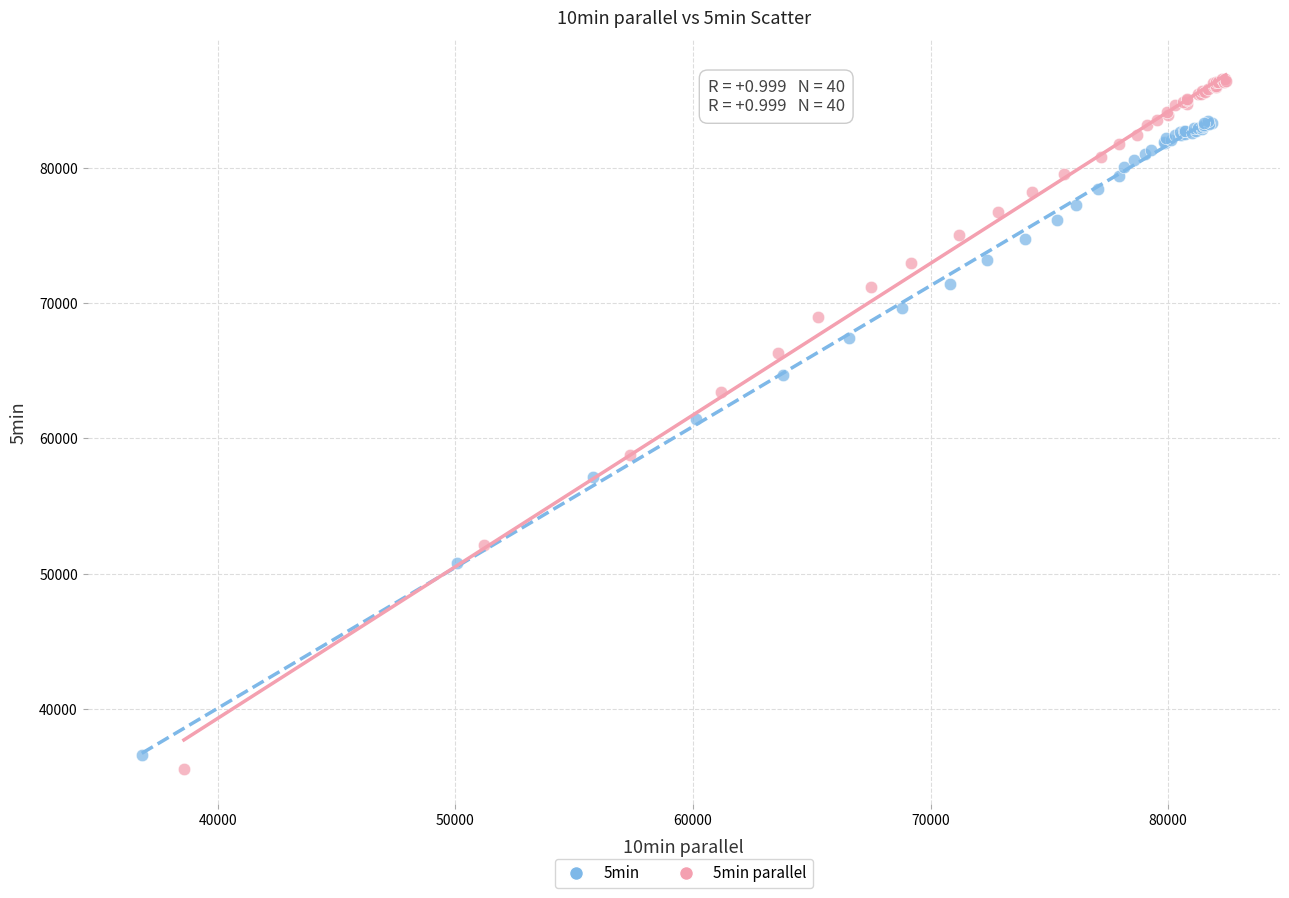

Which series contains the highest Y value?

5min parallel